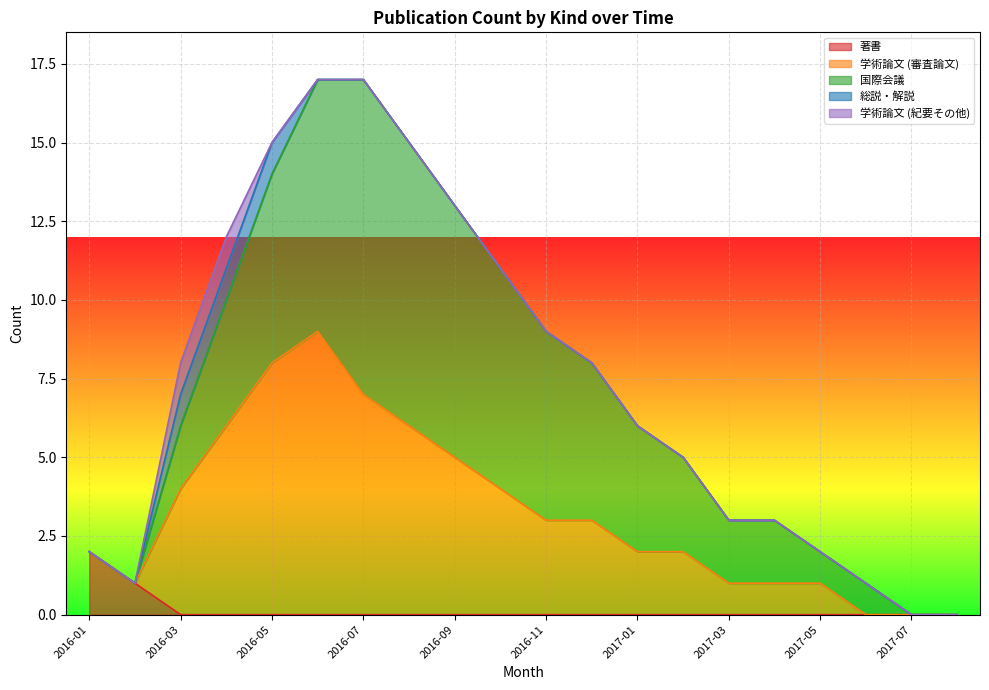

What is the difference between the second highest and minimum values in the 国際会議 series?

9